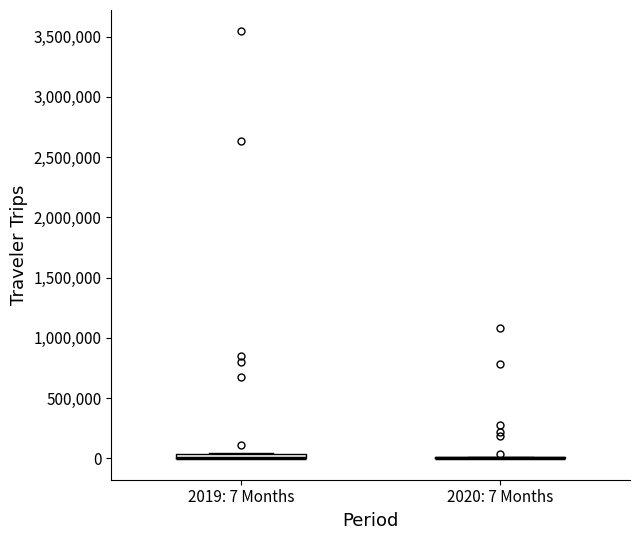

Where is the upper edge of the box for 2019: 7 Months on the y-axis? The values are not printed on the chart, so give them approximately, as read against the axis.

50000